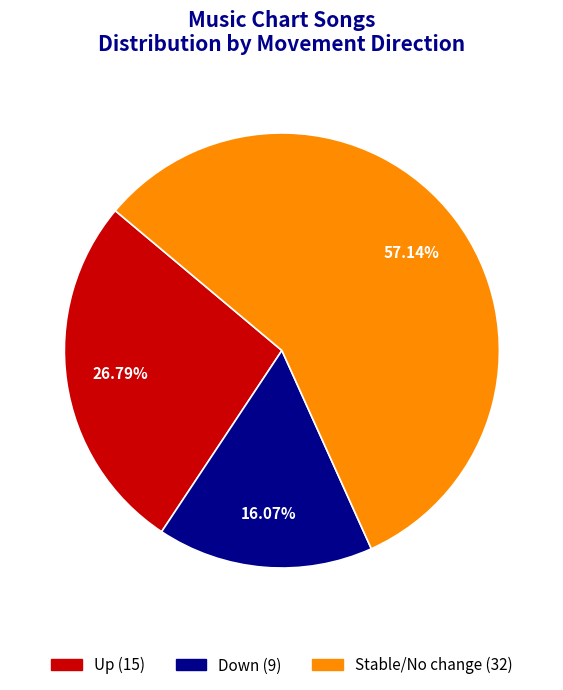

Does any single category account for the majority?

Yes